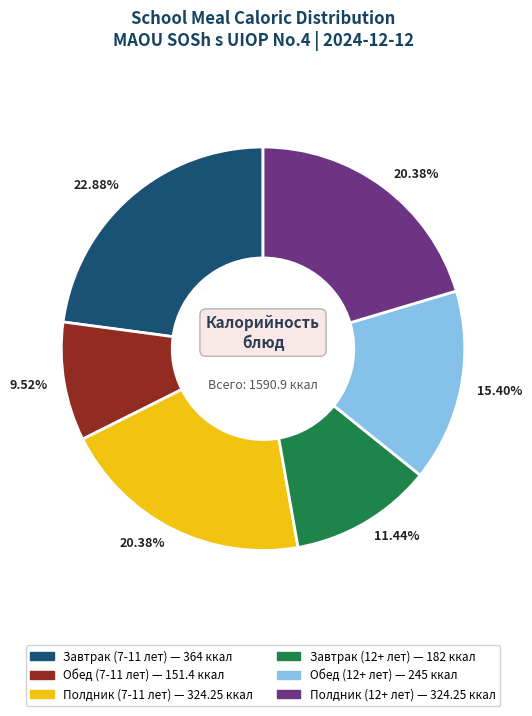

Count the number of slices in the pie.

6